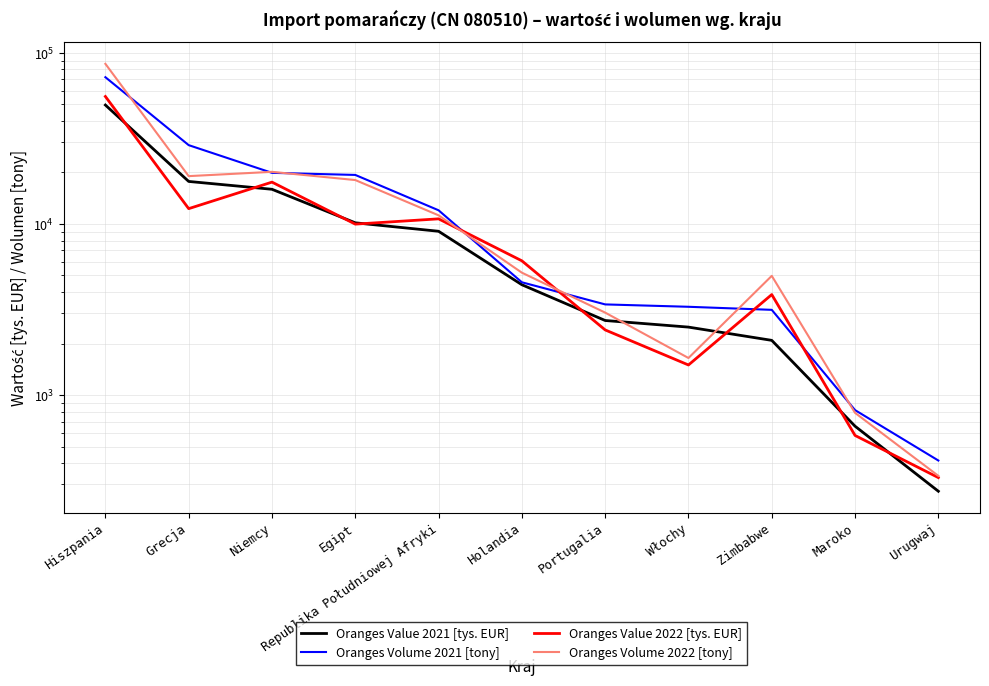

Reading left to right, transcribe all the data shown in this chart.

Oranges Value 2021 [tys. EUR]: Hiszpania=49568.6	Grecja=17726.0	Niemcy=15950.0	Egipt=10155.7	Republika Południowej Afryki=9063.7	Holandia=4413.1	Portugalia=2726.9	Włochy=2494.9	Zimbabwe=2087.2	Maroko=657.3	Urugwaj=273.8
Oranges Volume 2021 [tony]: Hiszpania=72101.4	Grecja=28891.7	Niemcy=19900.0	Egipt=19350.1	Republika Południowej Afryki=12021.0	Holandia=4561.3	Portugalia=3386.4	Włochy=3279.9	Zimbabwe=3147.6	Maroko=816.2	Urugwaj=414.2
Oranges Value 2022 [tys. EUR]: Hiszpania=55606.5	Grecja=12289.4	Niemcy=17562.6	Egipt=9977.9	Republika Południowej Afryki=10713.8	Holandia=6088.7	Portugalia=2402.1	Włochy=1498.4	Zimbabwe=3866.3	Maroko=580.3	Urugwaj=329.1
Oranges Volume 2022 [tony]: Hiszpania=86299.9	Grecja=19038.1	Niemcy=20171.5	Egipt=18058.3	Republika Południowej Afryki=11233.3	Holandia=5190.9	Portugalia=3032.4	Włochy=1646.0	Zimbabwe=4974.0	Maroko=786.5	Urugwaj=337.0